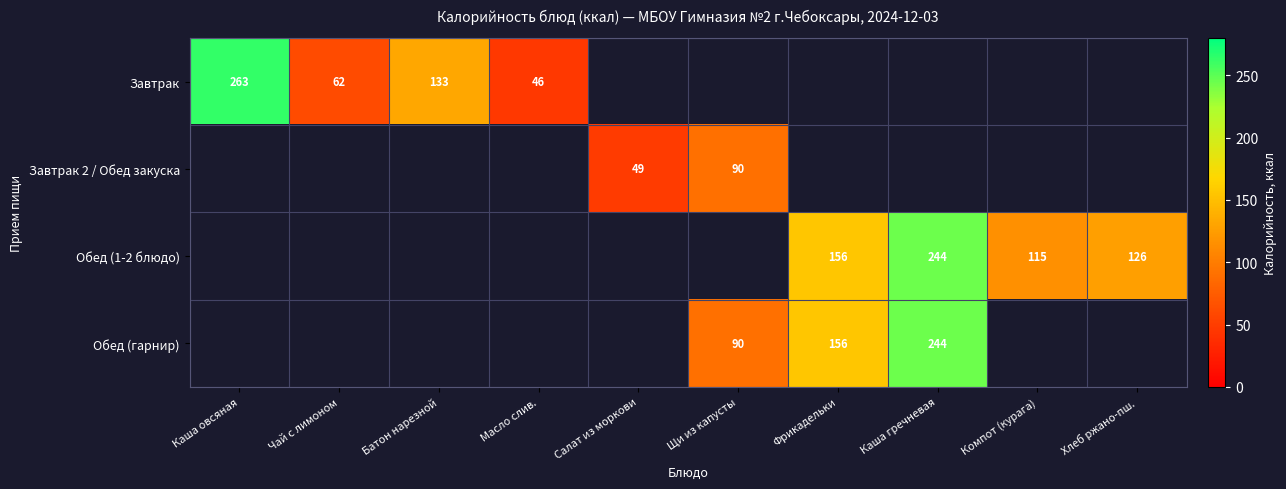

True or false: Обед (гарнир) has a value of 244 at Каша гречневая.

True